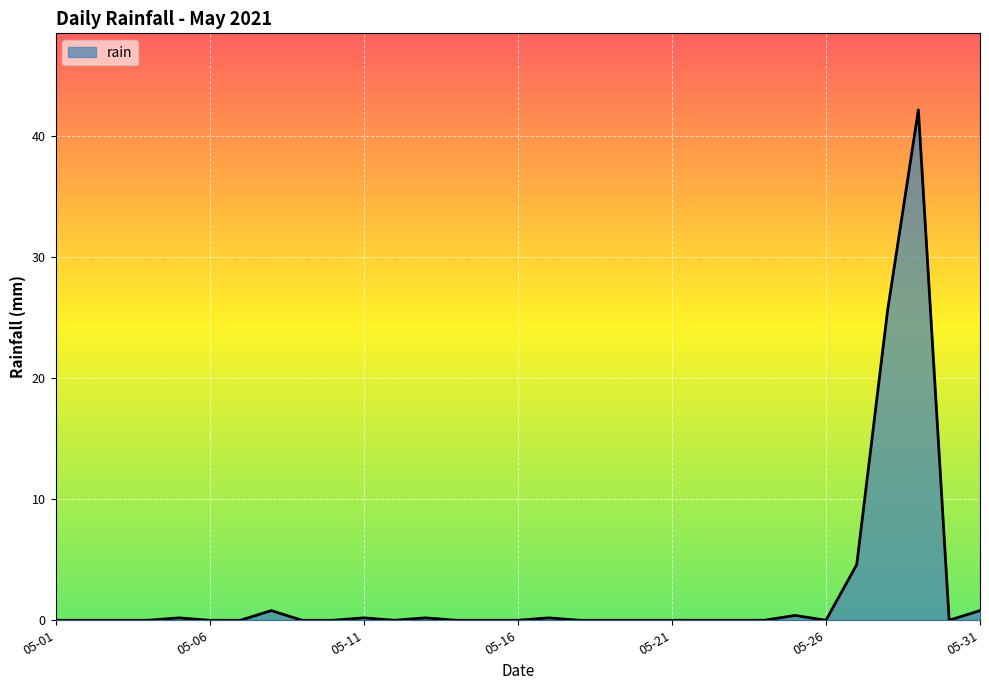

How many lines are shown in the chart?

1